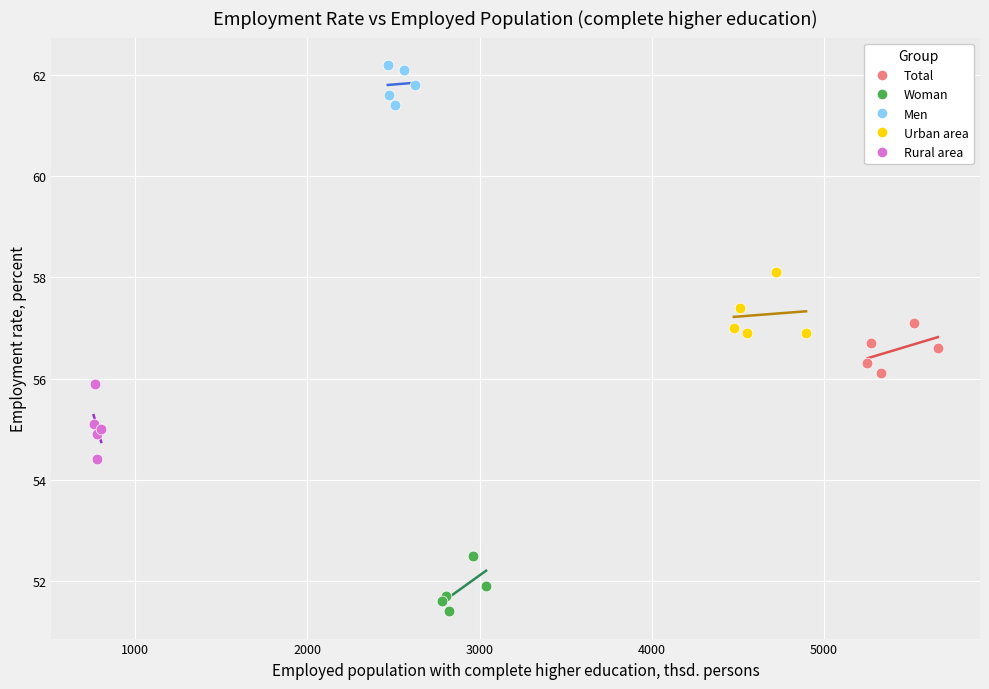

Which series contains the lowest Y value?

Woman